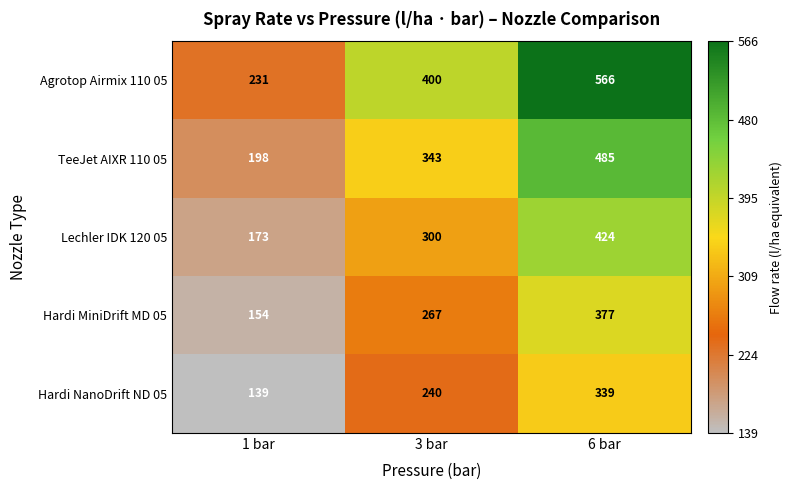

Which category has the highest value across all series?

6 bar